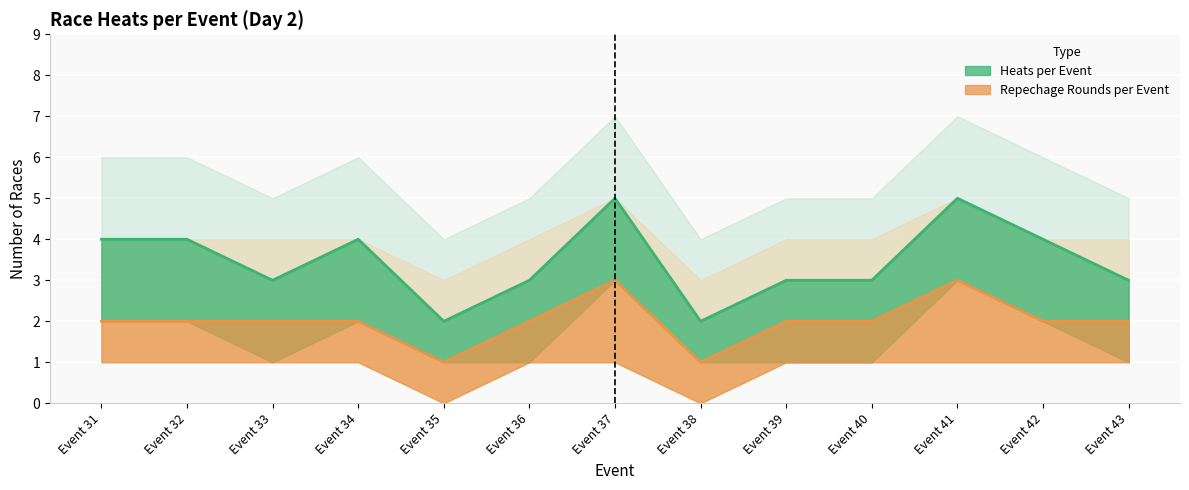

What is the value of the heat_lower point at the 3rd from the left?

1